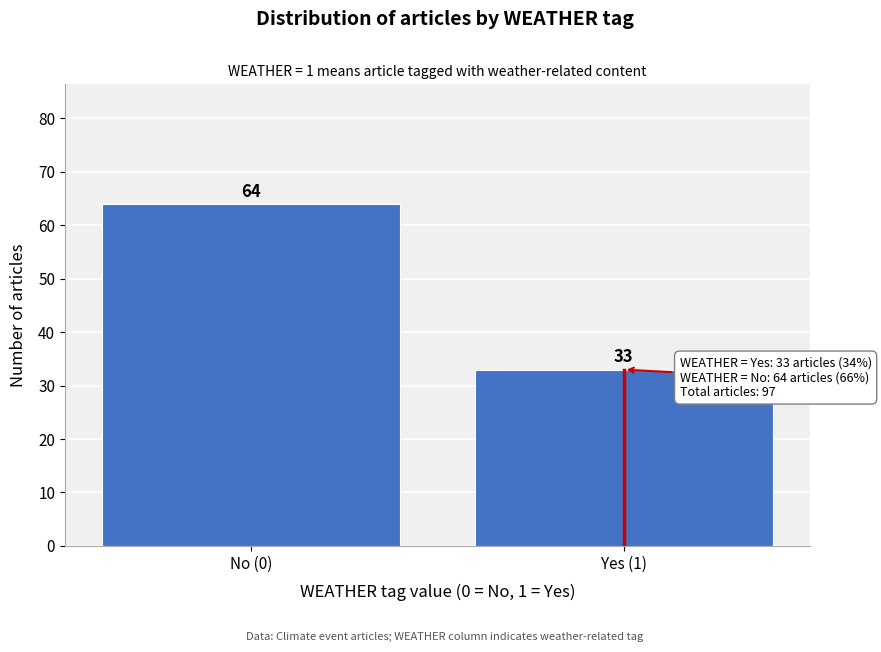

Reading left to right, what are all the values shown in this chart?

64	33